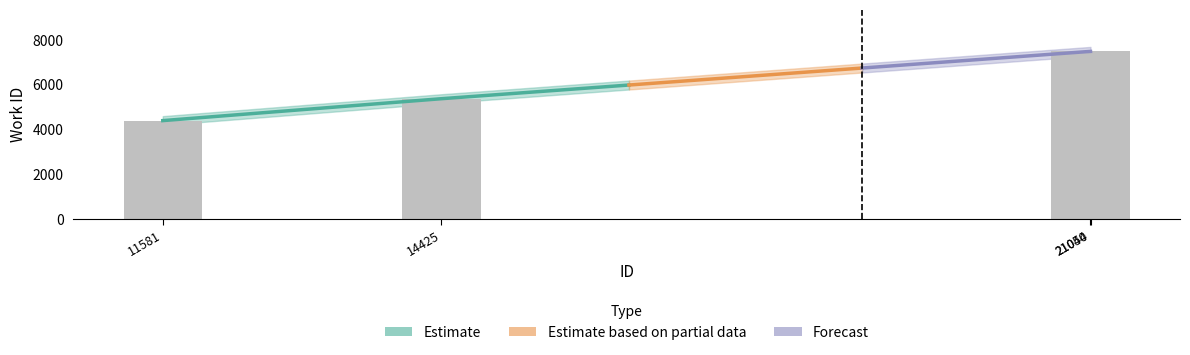

What is the value of the 1st bar from the left?

4387